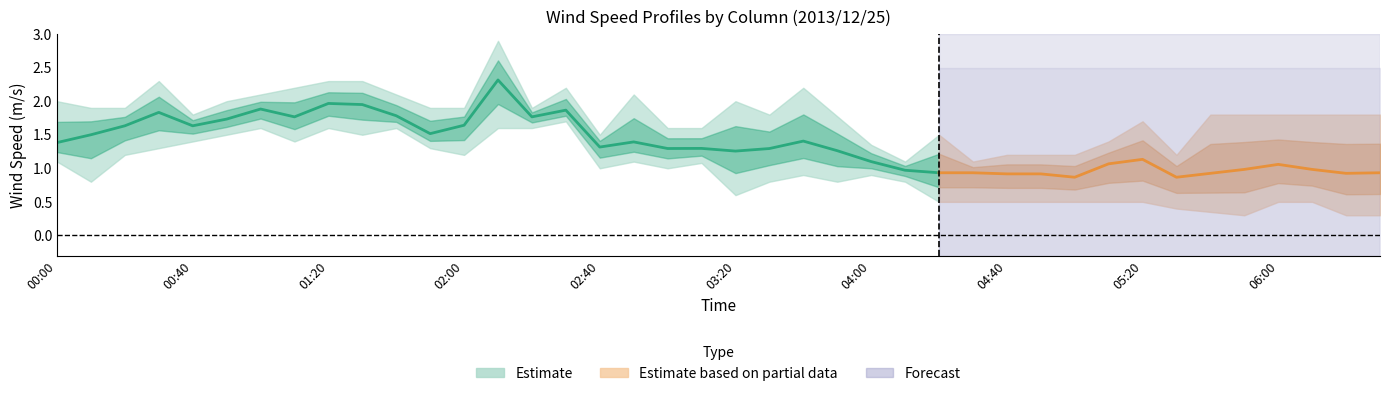

What is the difference between the highest and lowest values at 05:50?

1.3